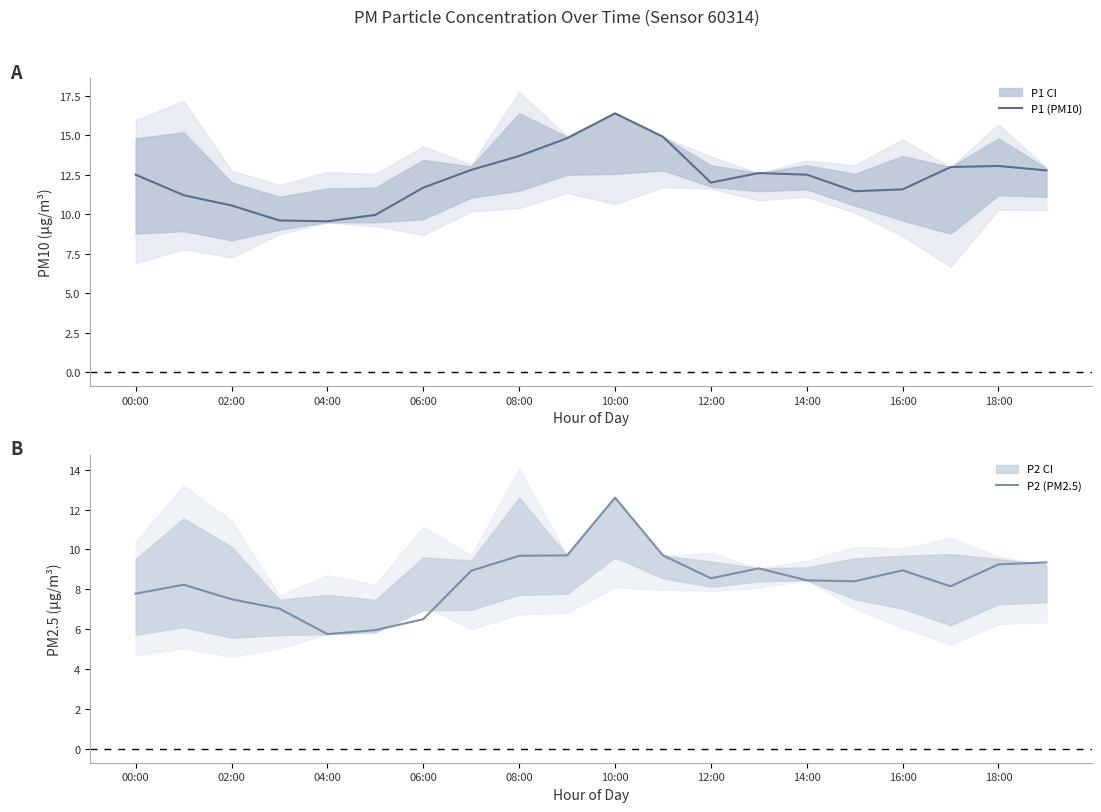

True or false: P1 (PM10) and P2 (PM2.5) cross at least once.

False